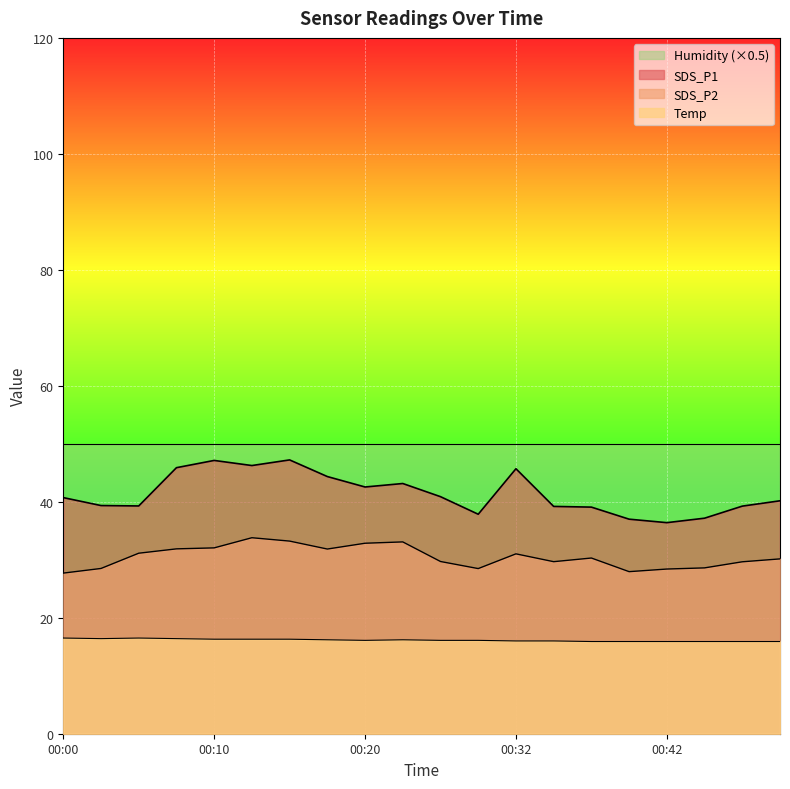

Which series has the largest range (max minus min)?

SDS_P1